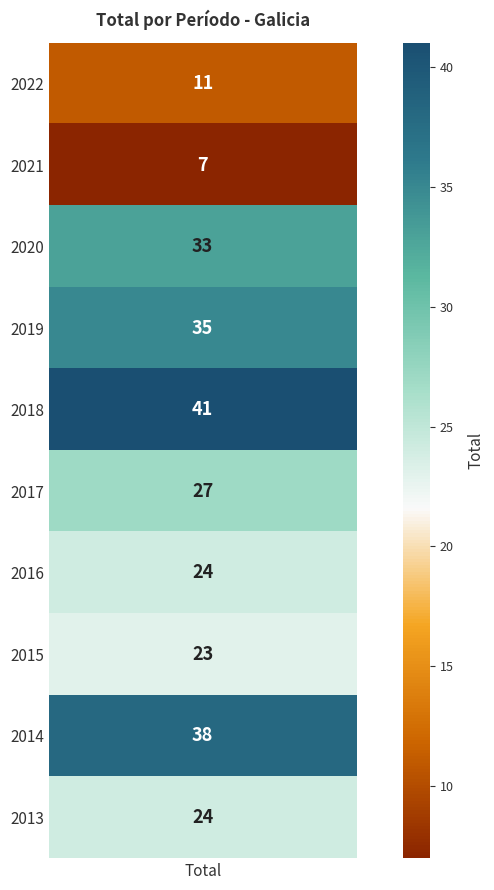

What is the maximum value shown in the chart?

41